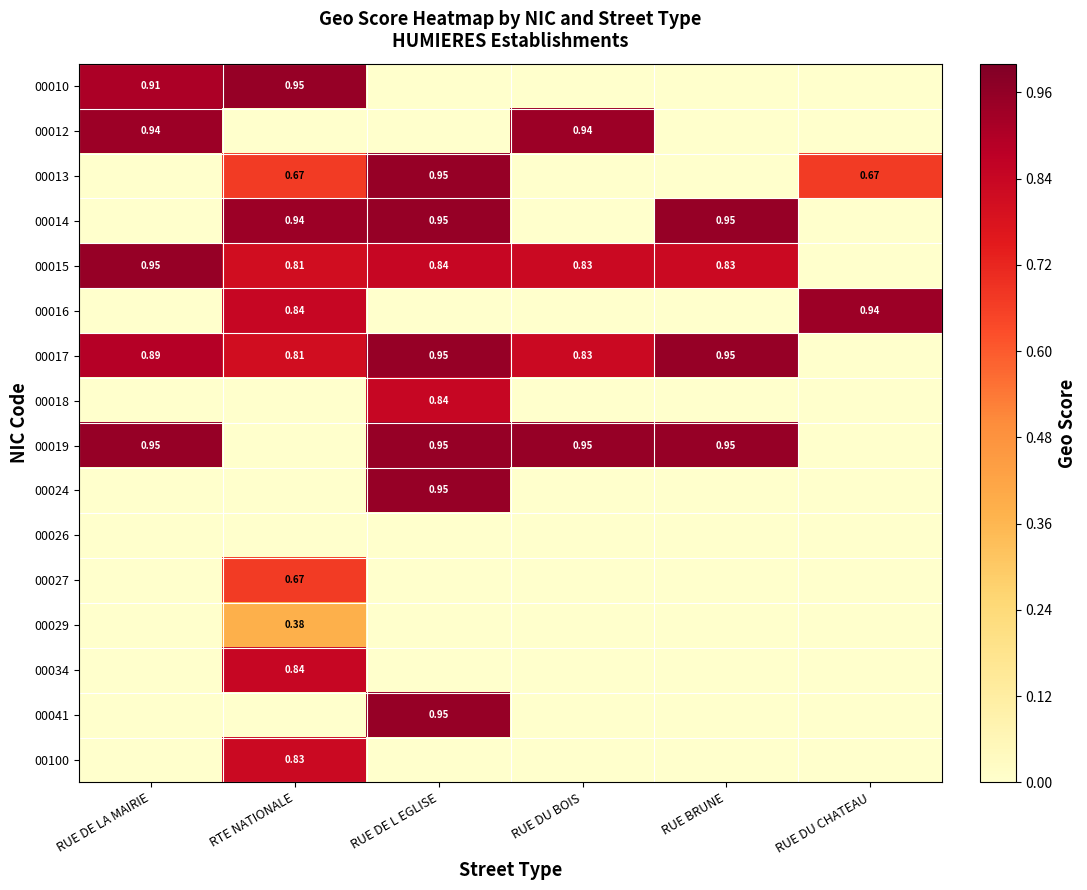

Is the value of 00029 at RUE DU CHATEAU greater than the value of 00010 at RUE DU BOIS?

No